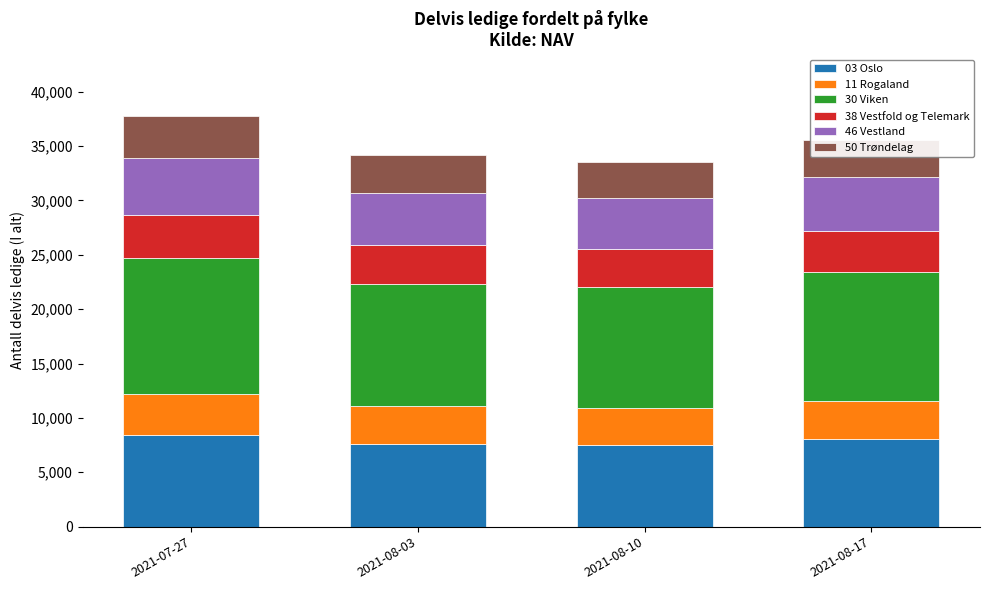

The value of 03 Oslo at 2021-08-17 is 13610. True or false?

False